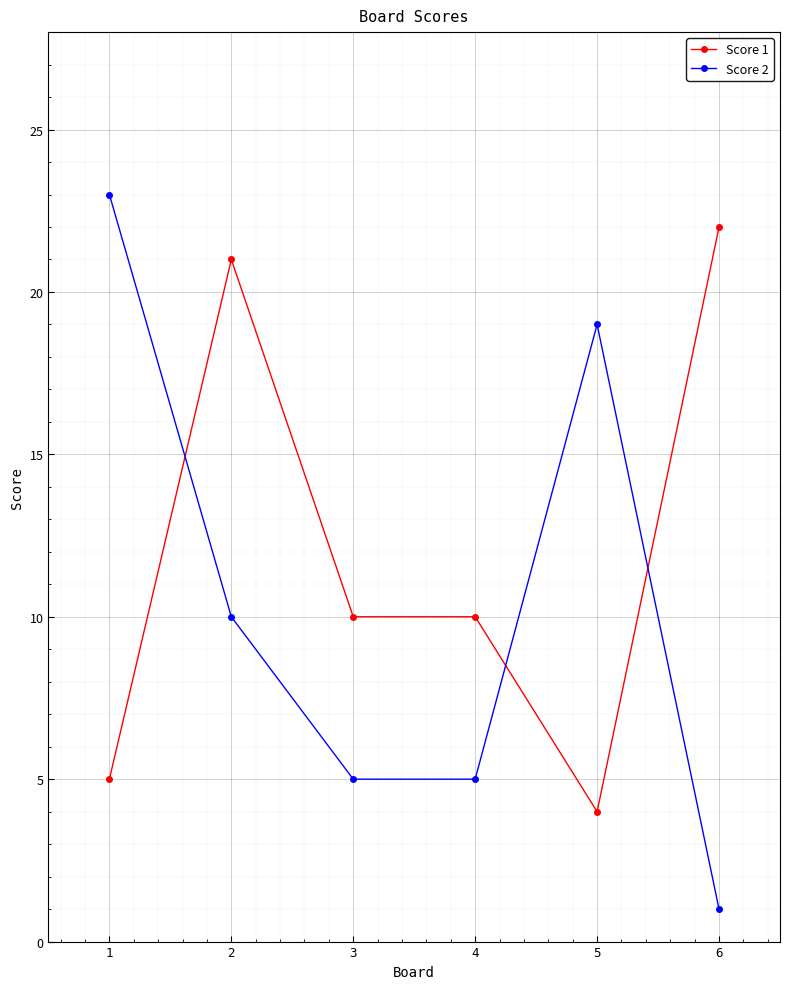

Rank the series by their maximum value, from highest to lowest.

Score 2, Score 1